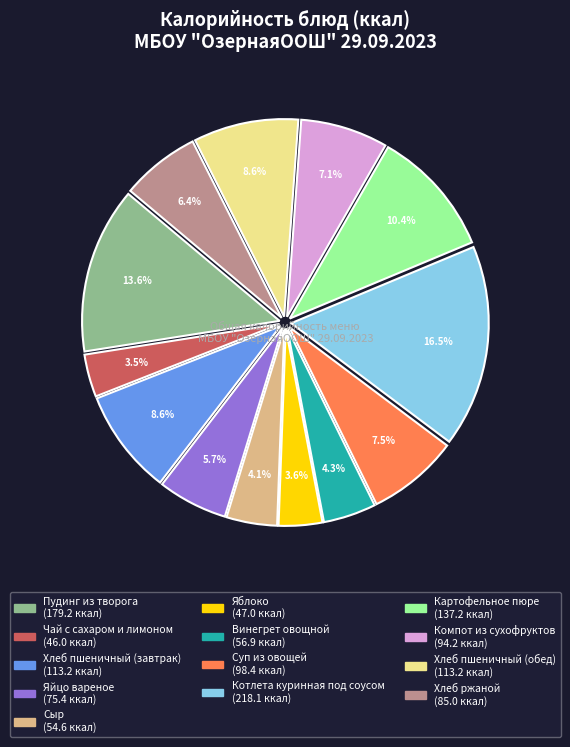

What portion of the pie excludes Картофельное пюре?

89.6%